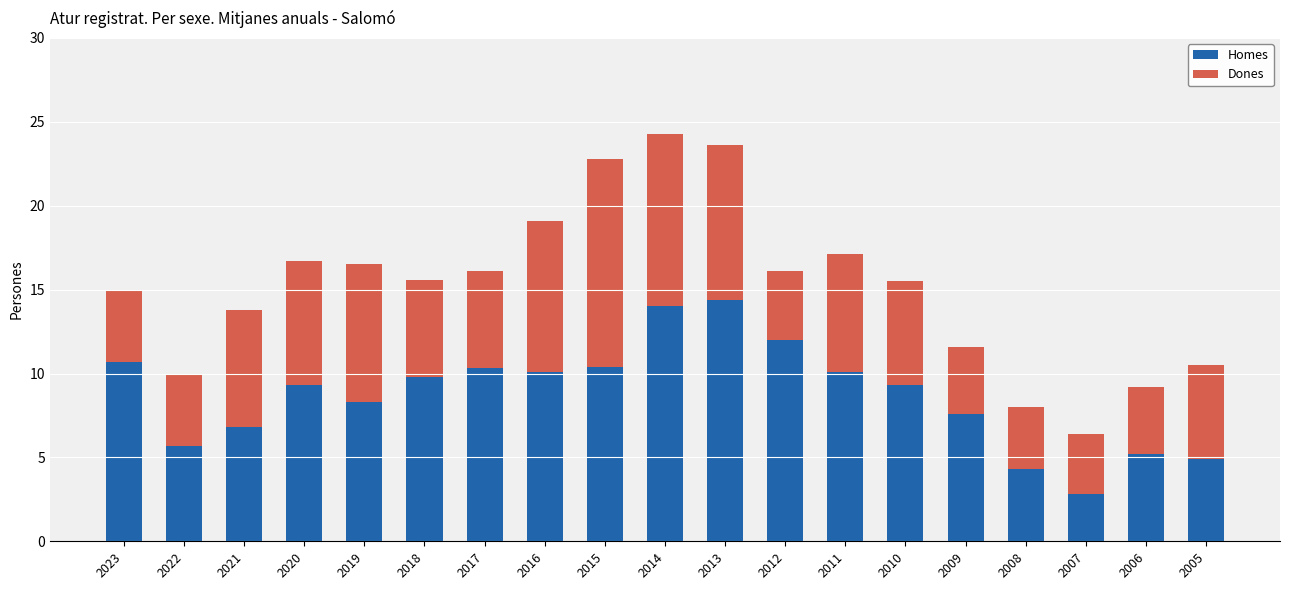

What are all the series names shown in the legend?

Homes, Dones